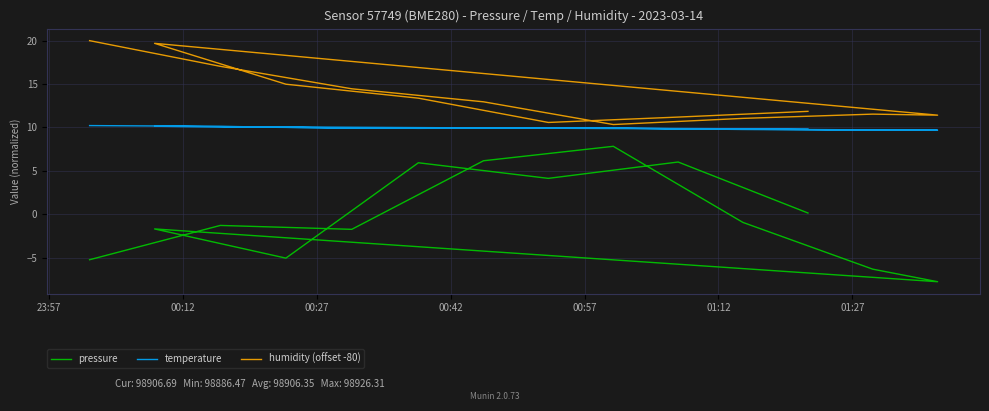

What is the difference between the maximum and second lowest values in the pressure series?

14.2